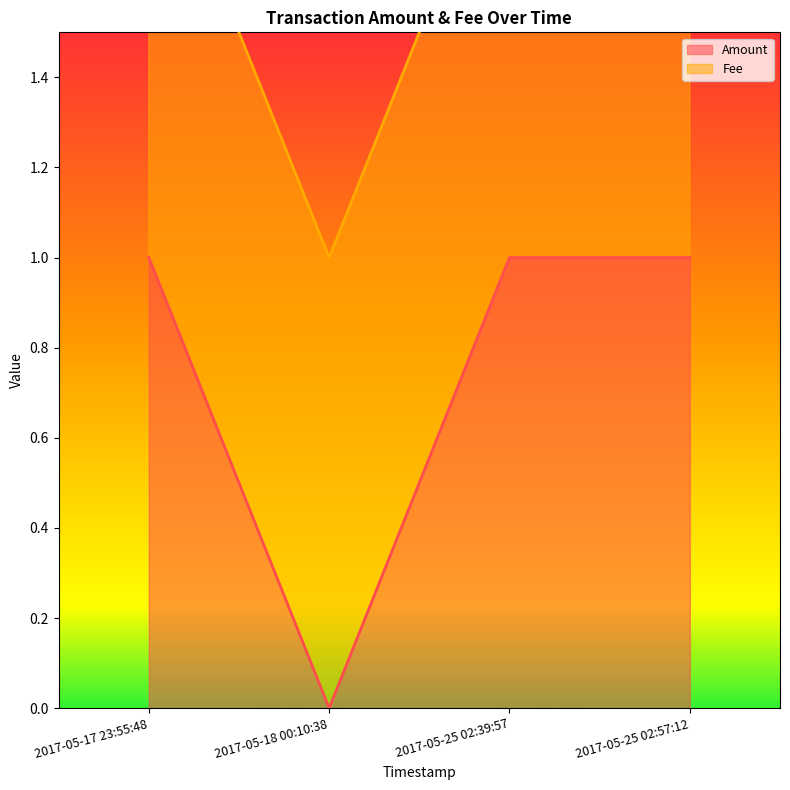

How many data points does each series have?

4